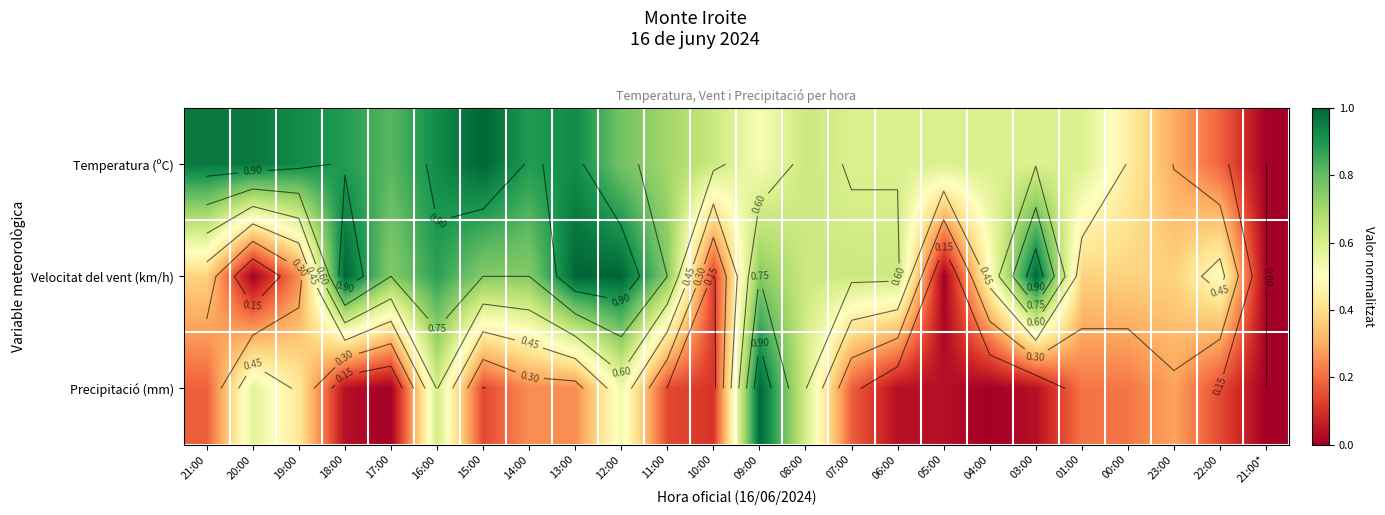

How many categories are shown in the chart?

24